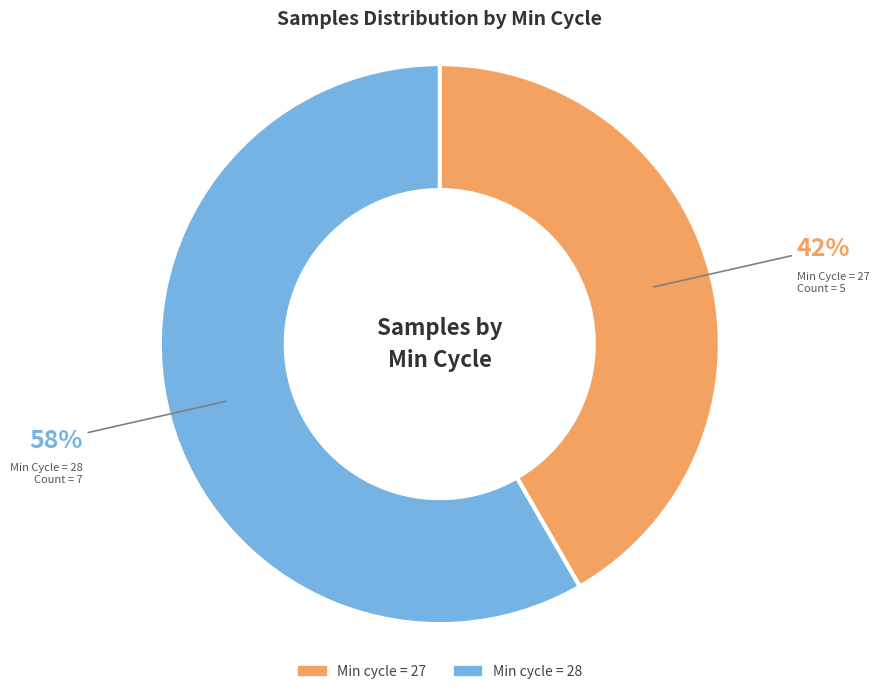

Is there any slice that represents more than half of the pie?

Yes